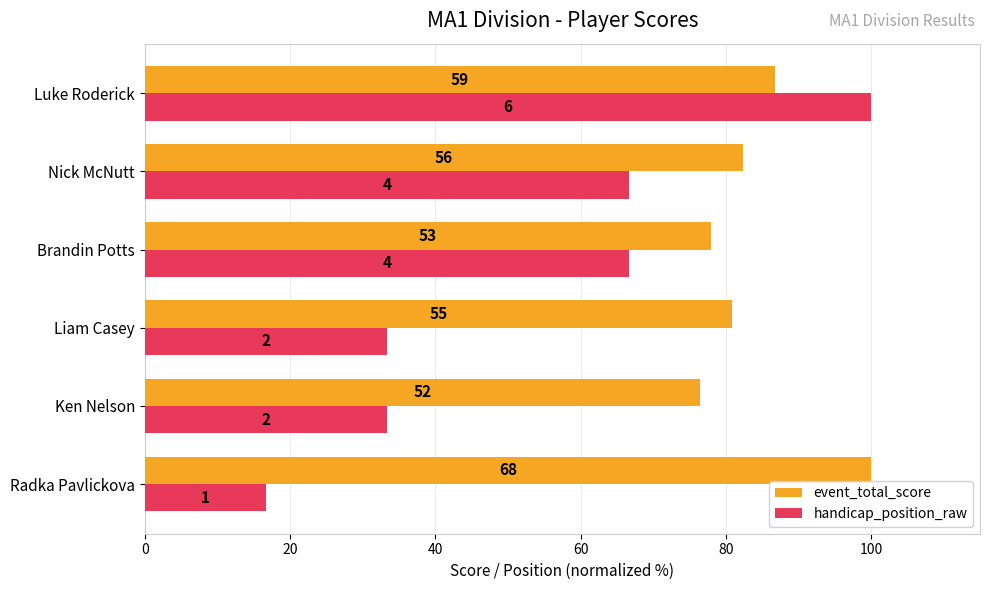

What is the sum of all handicap_position_raw values?

316.7